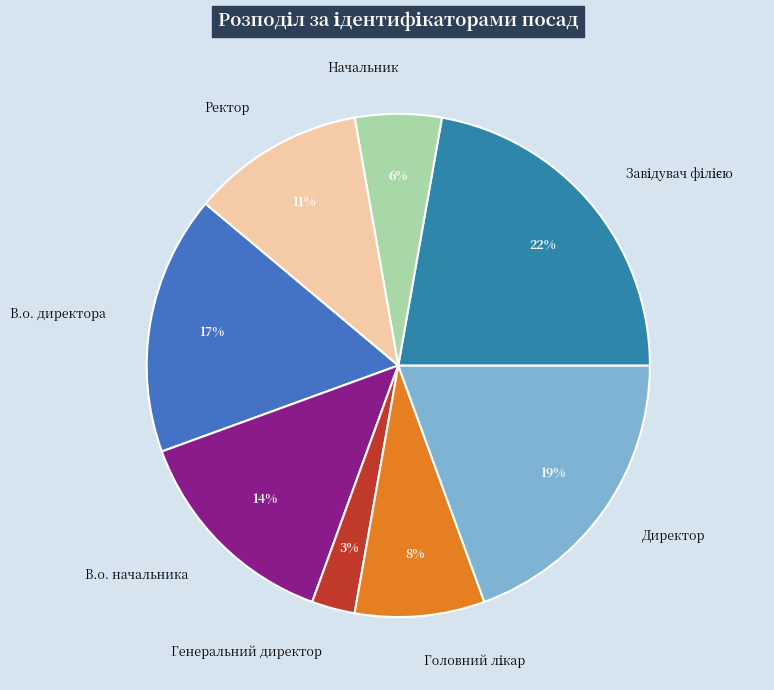

How many segments does this pie chart have?

8